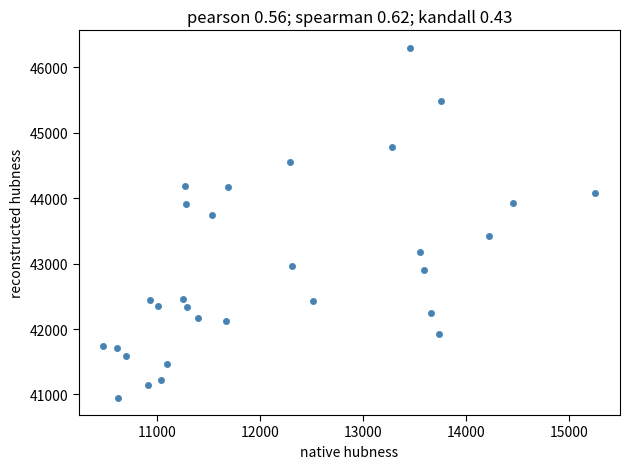

What is the range of X values (max minus min)?

4780